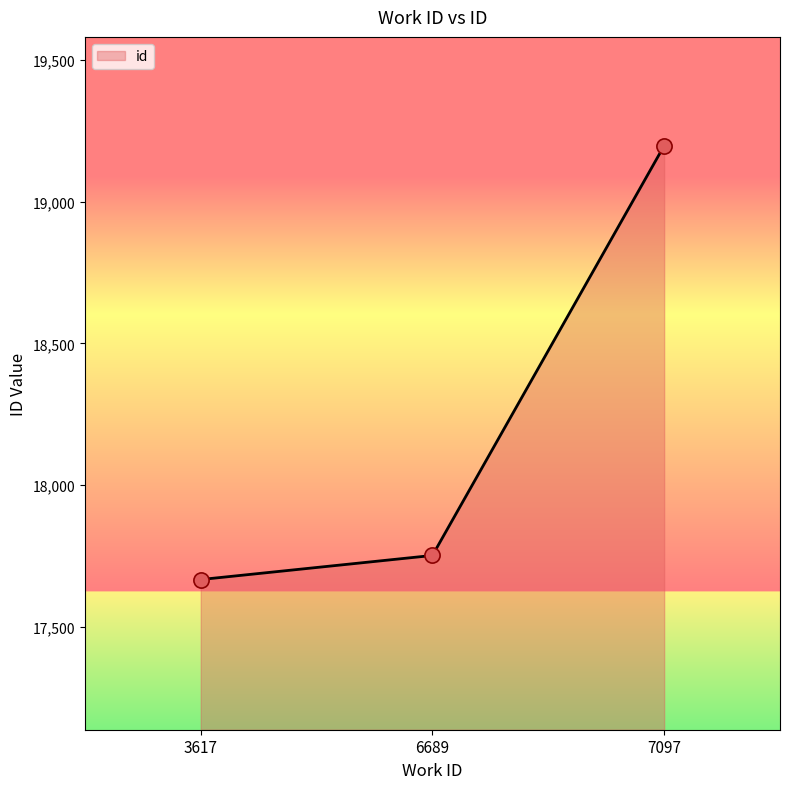

What is the ratio of the value at 6689 to the value at 3617?

1.0